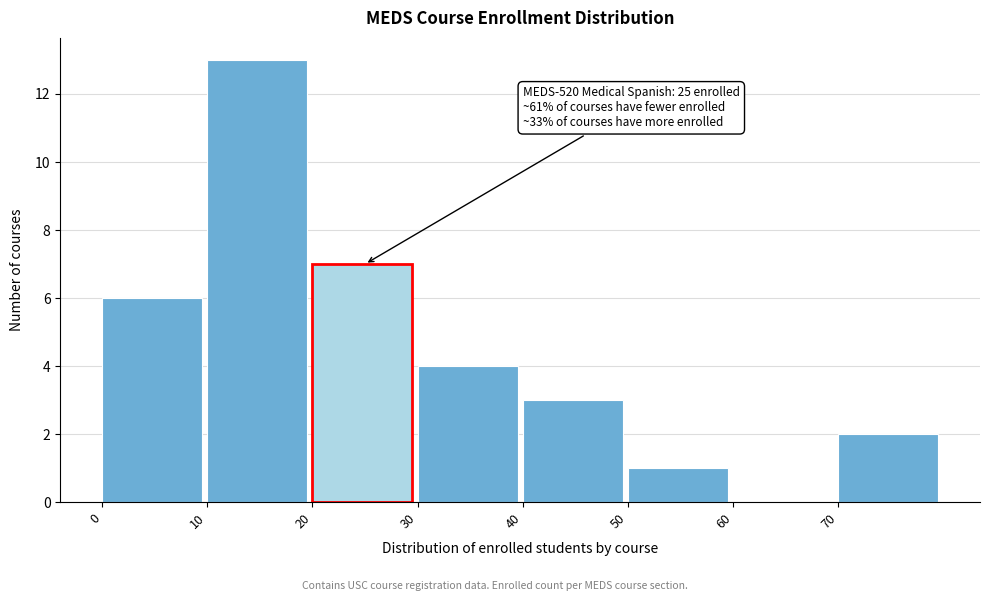

Which range on the x-axis has the tallest bar?

10 to 20